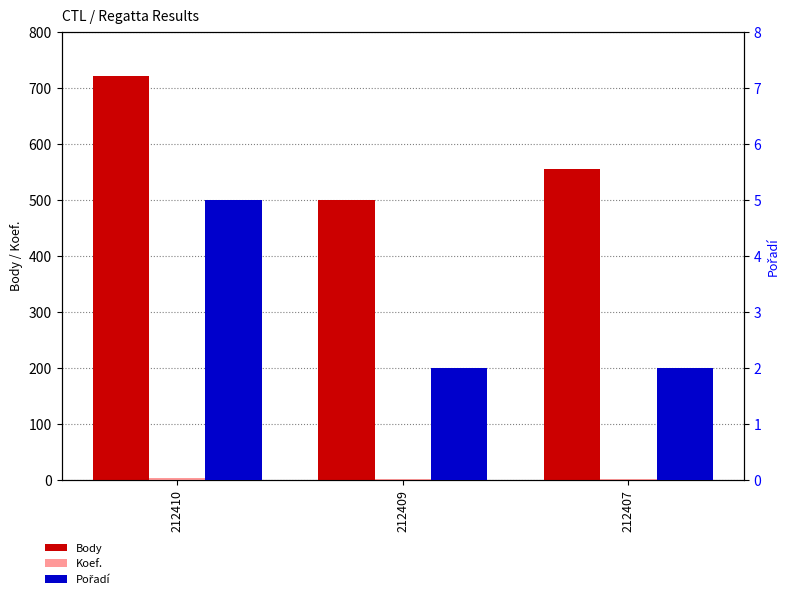

What is the value of the Koef. bar at the 1st from the left?

4